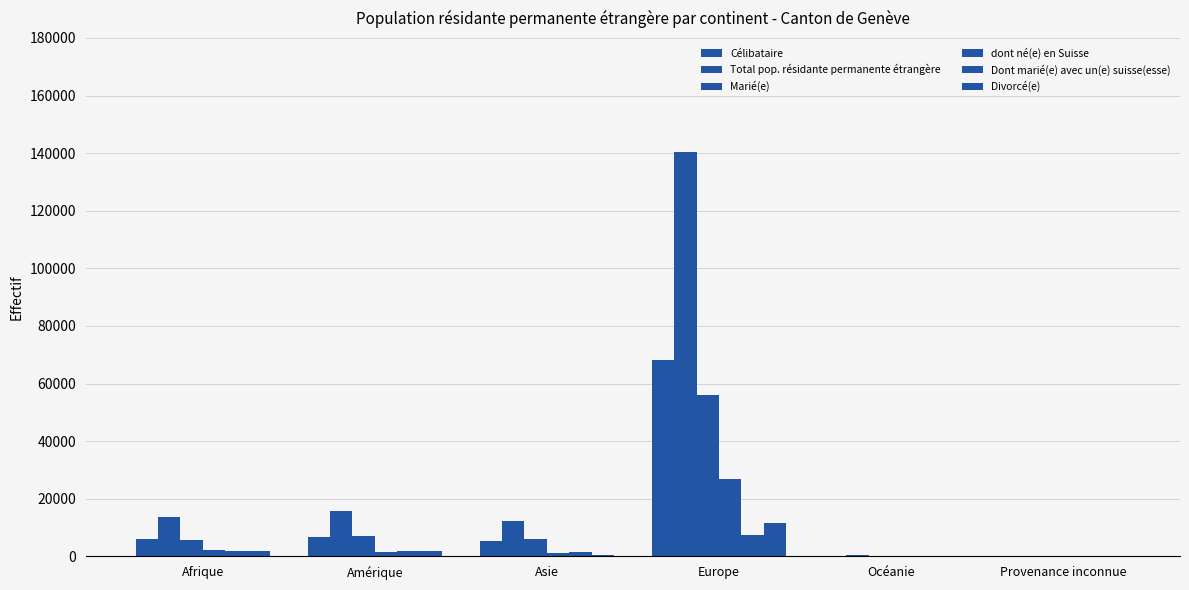

Between Océanie and Afrique, which is larger?

Afrique